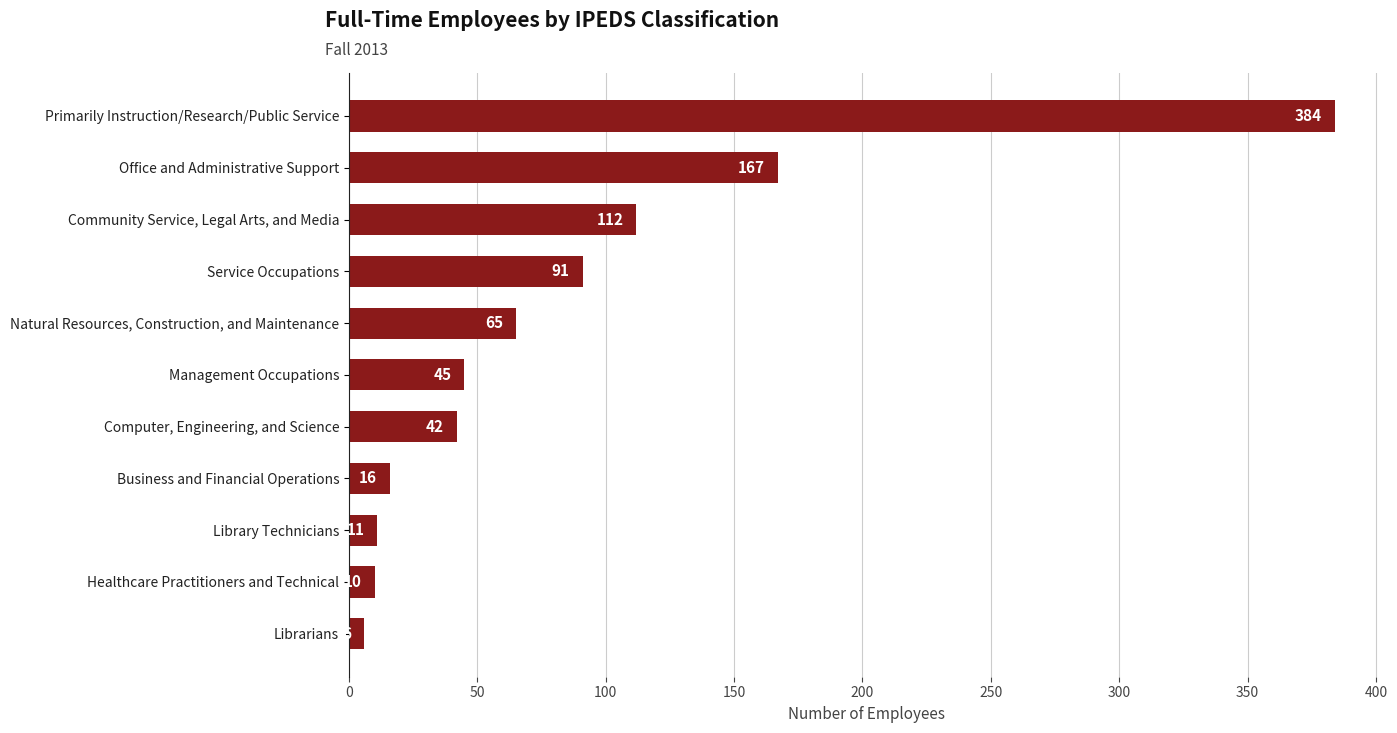

True or false: the data shows 6 at Librarians.

True